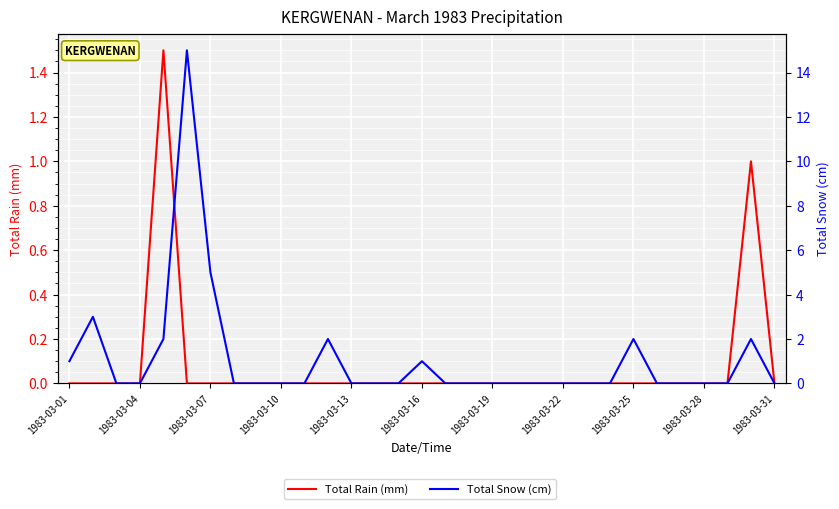

True or false: Total Rain (mm) and Total Snow (cm) cross at least once.

False